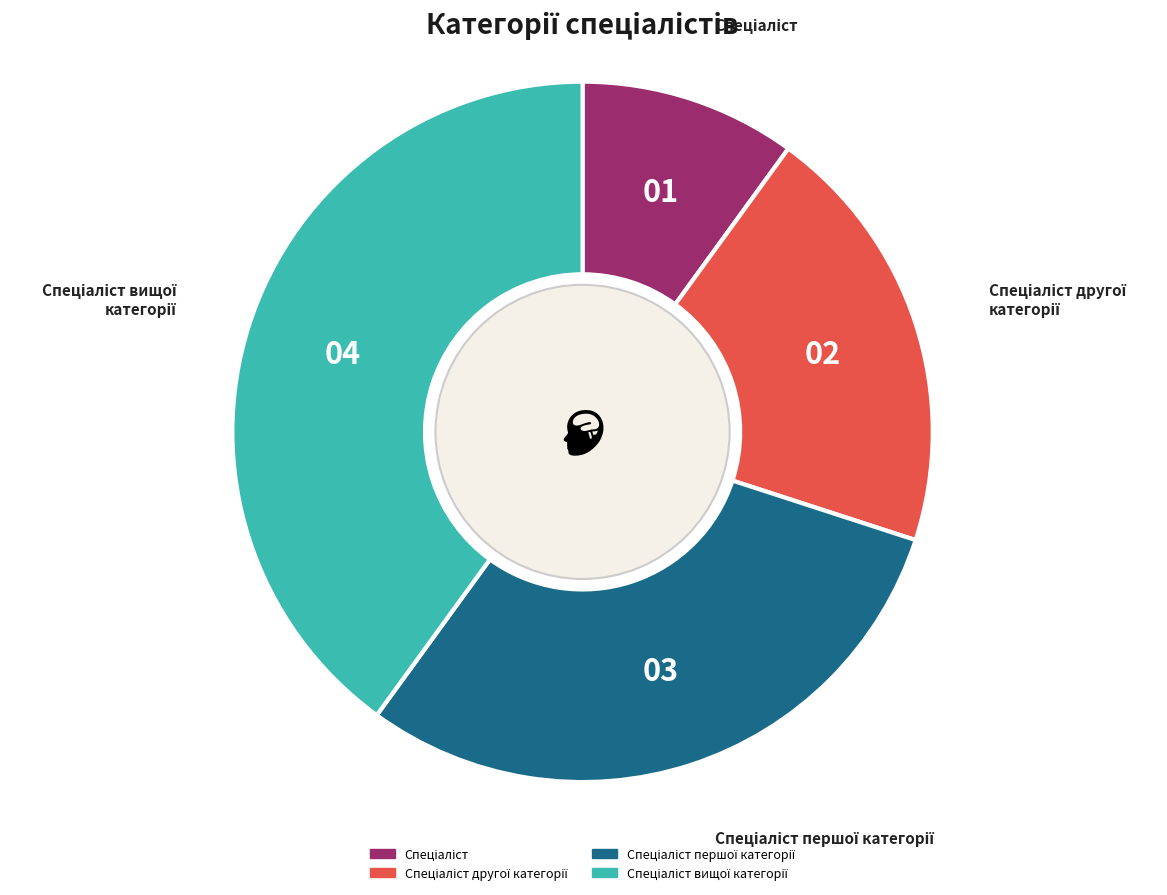

Is there any slice that represents more than half of the pie?

No